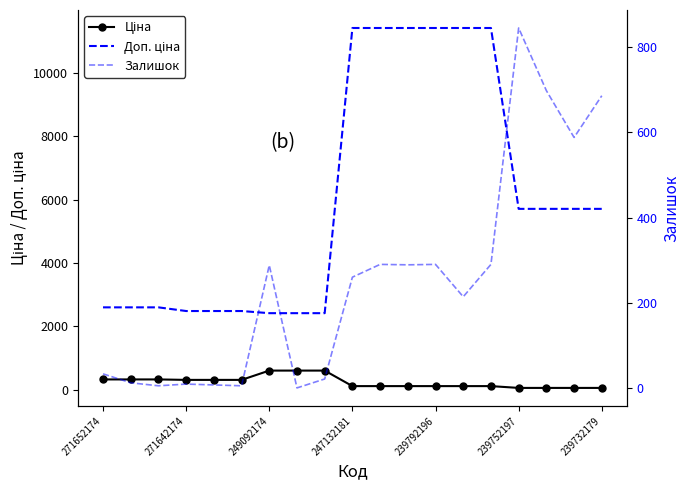

Which category has the lowest value across all series?

7